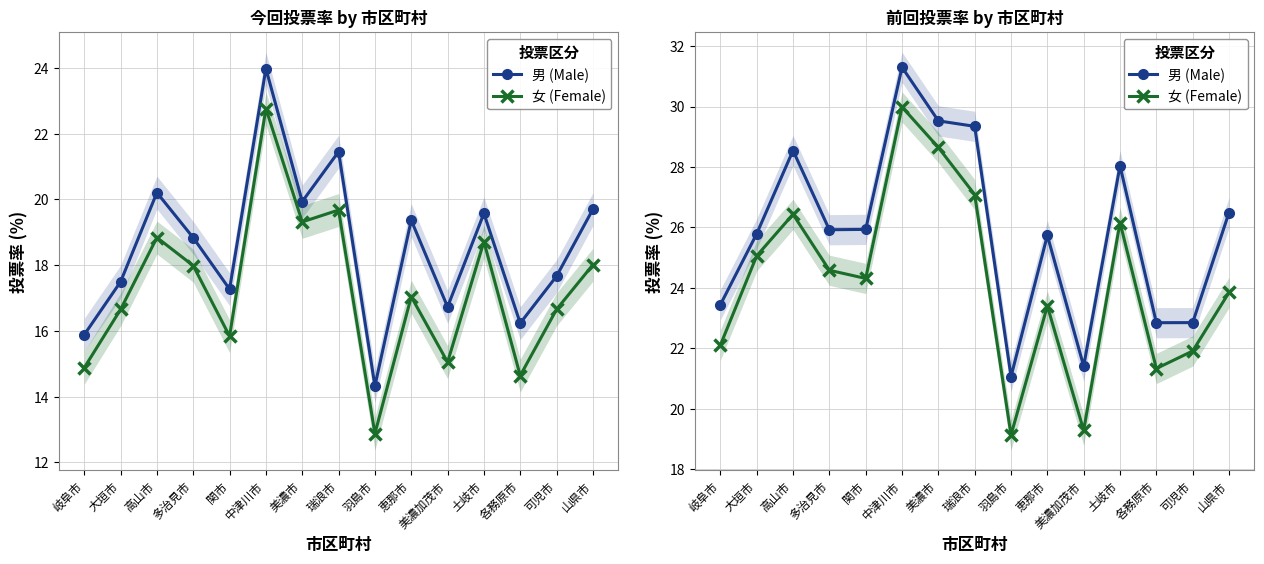

True or false: 男 (Male) and 女 (Female) intersect in this chart.

False